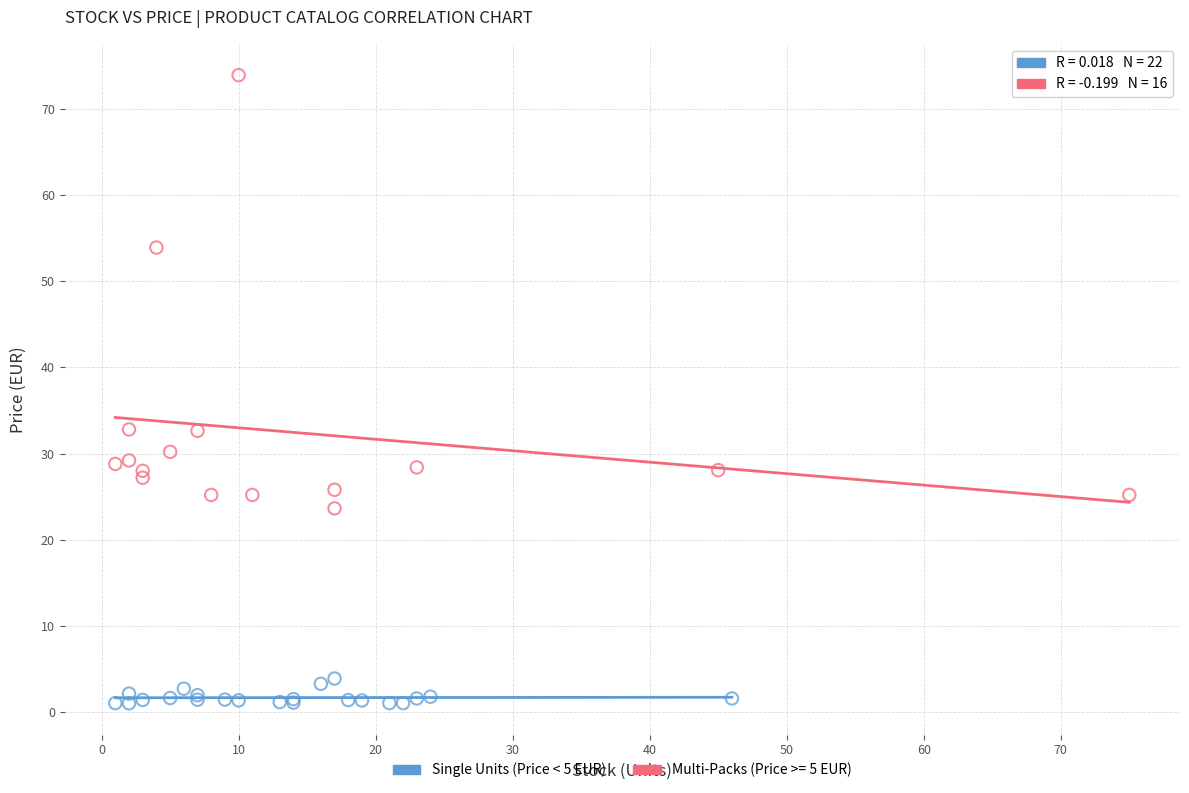

Which series has the widest spread of Y values?

Multi-Packs (Price >= 5 EUR)